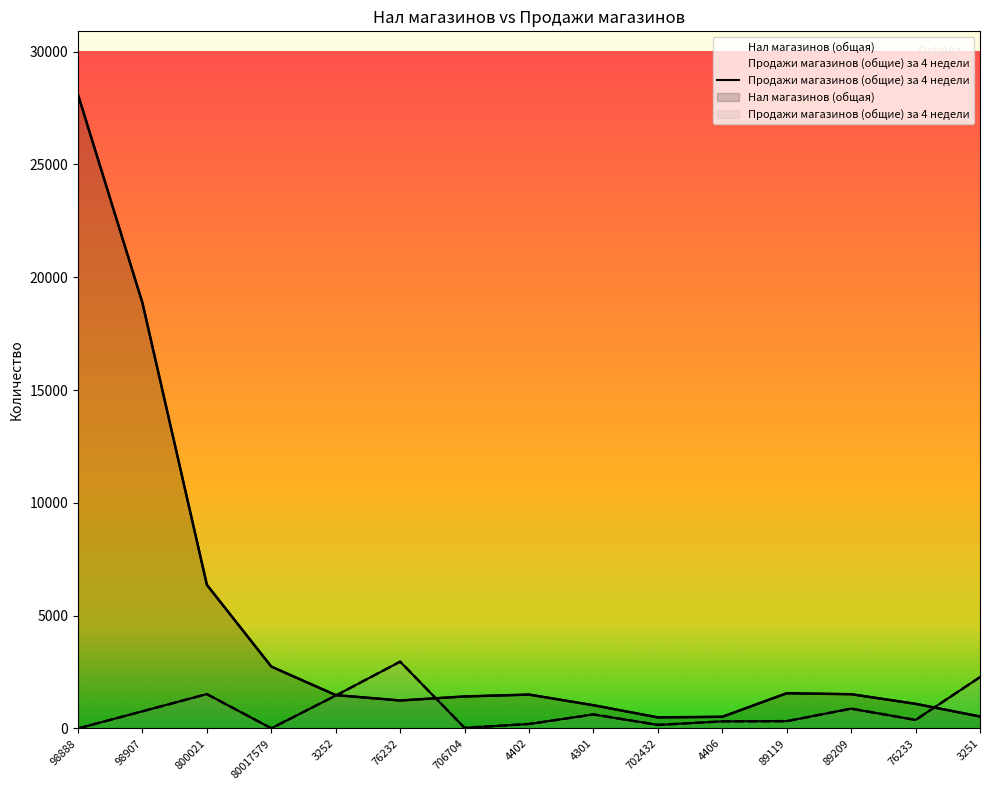

Which series has the widest spread of values?

Нал магазинов (общая)